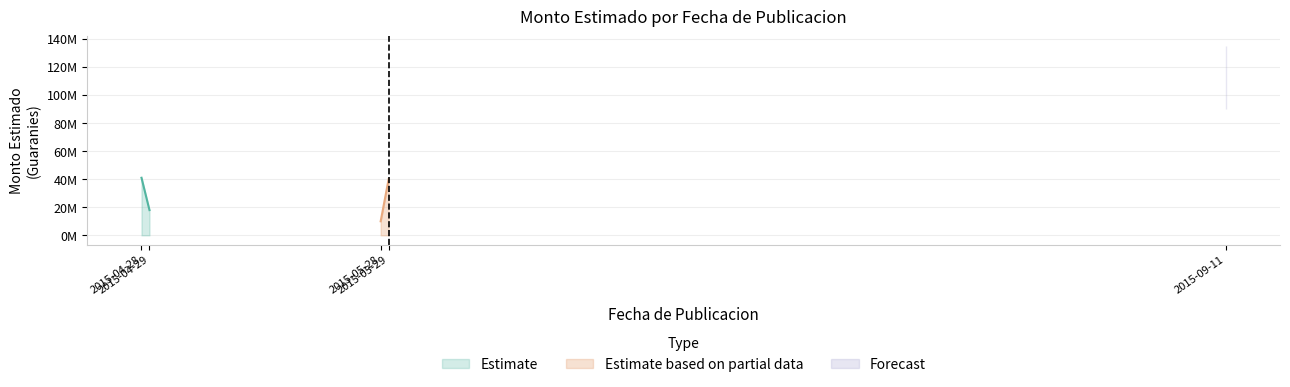

What is the change in value from 2015-05-28 to 2015-09-11?

+80000000